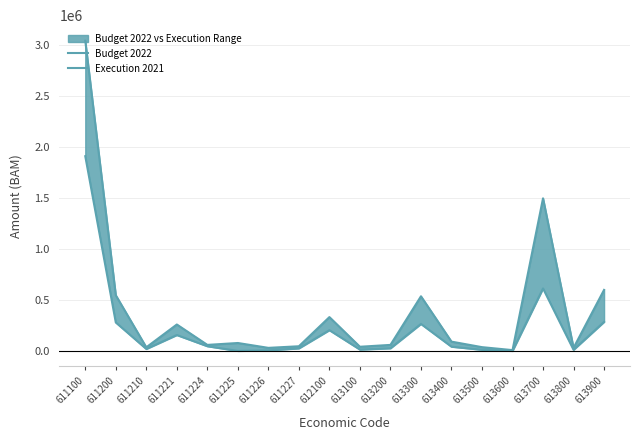

What is the maximum value shown in the chart?

3037979